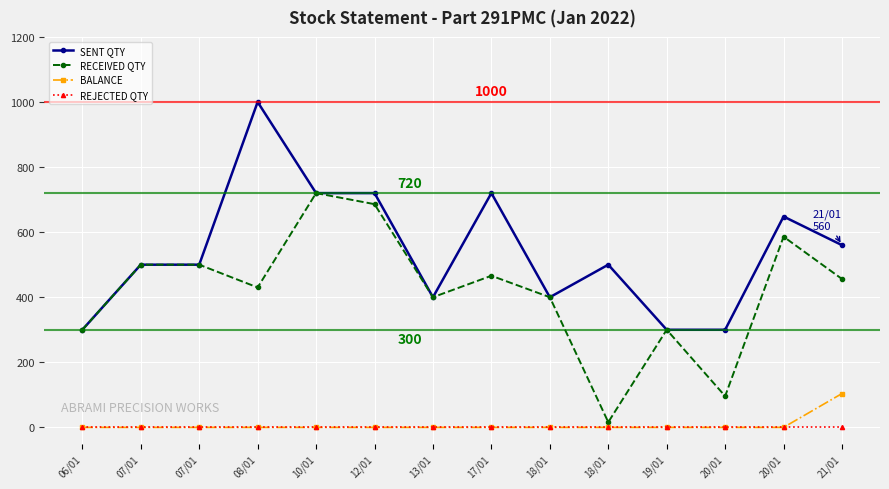

How many lines are shown in the chart?

4